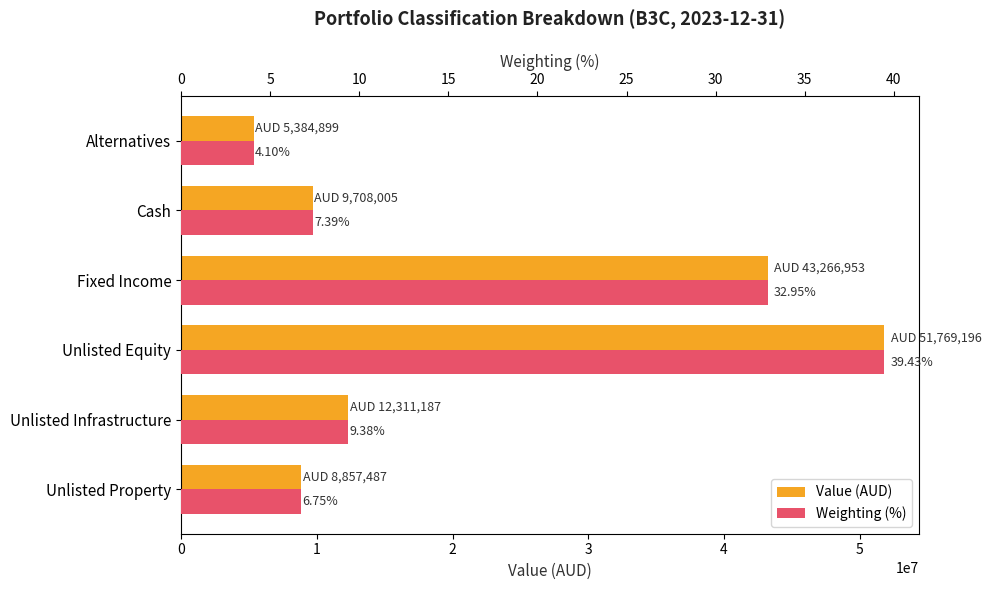

Is the value of Value (AUD) at Unlisted Property greater than the value of Weighting (%) at Unlisted Property?

Yes